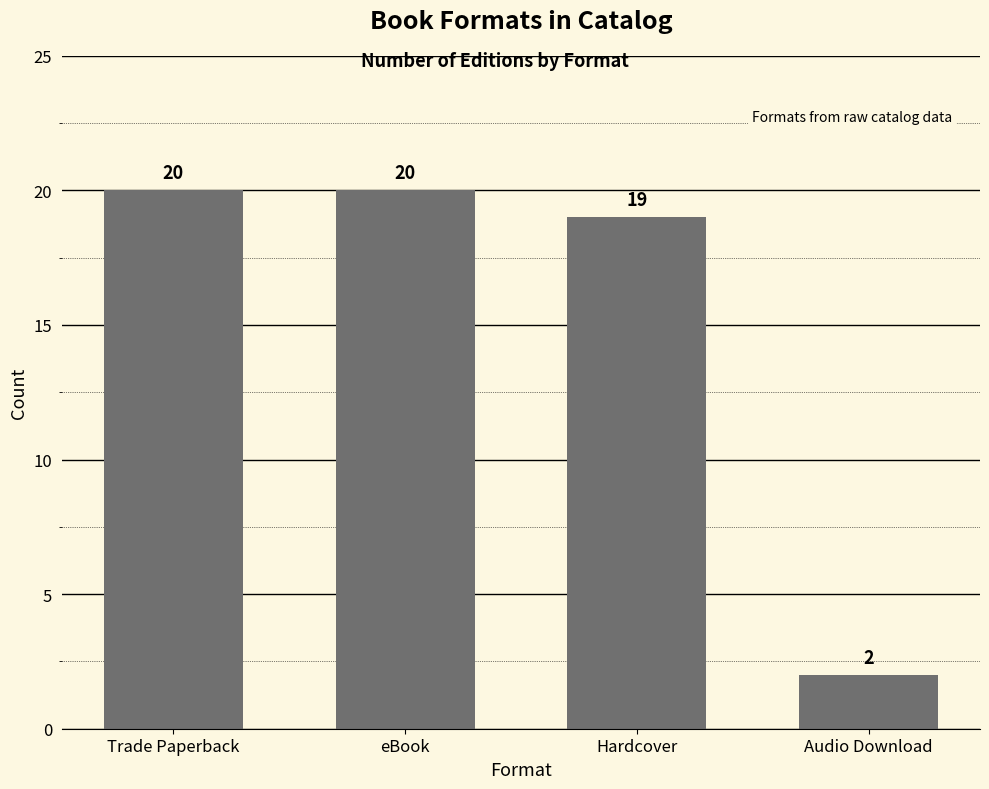

What is the change in value from Hardcover to Audio Download?

-17